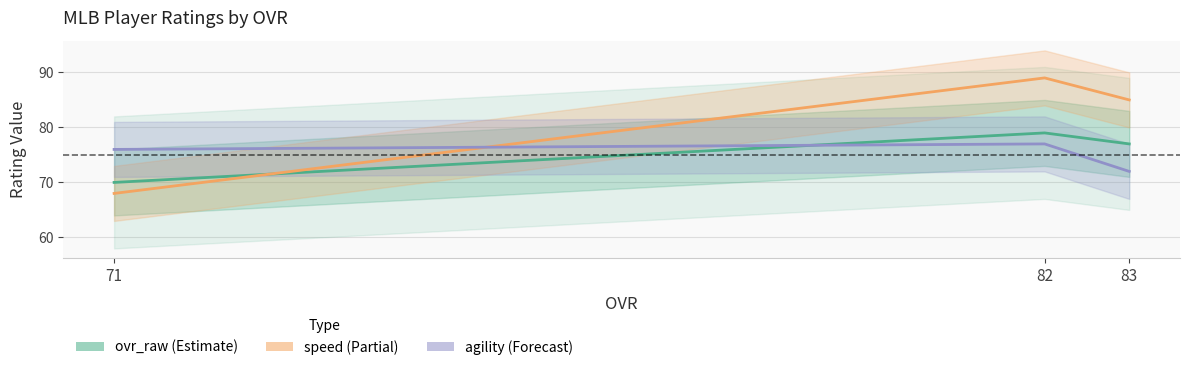

Which label corresponds to the largest value in the chart?

82